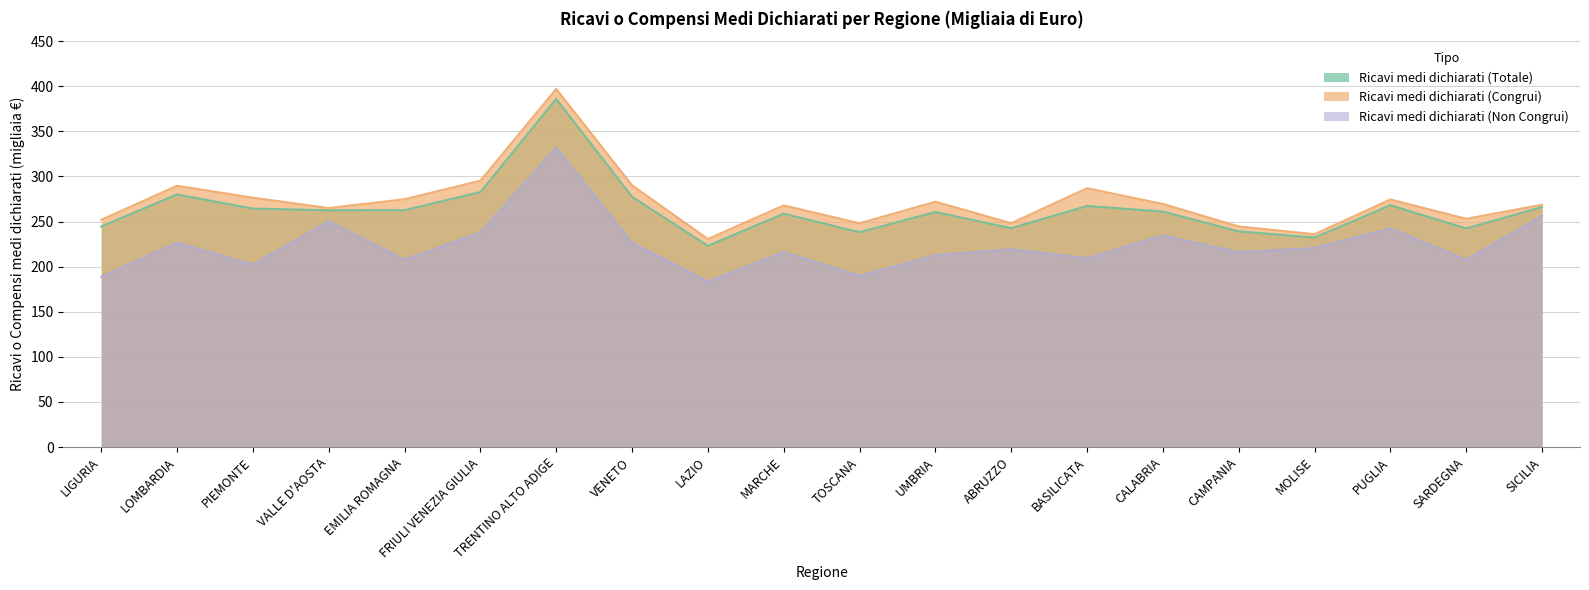

Does the chart have visible grid lines?

Yes